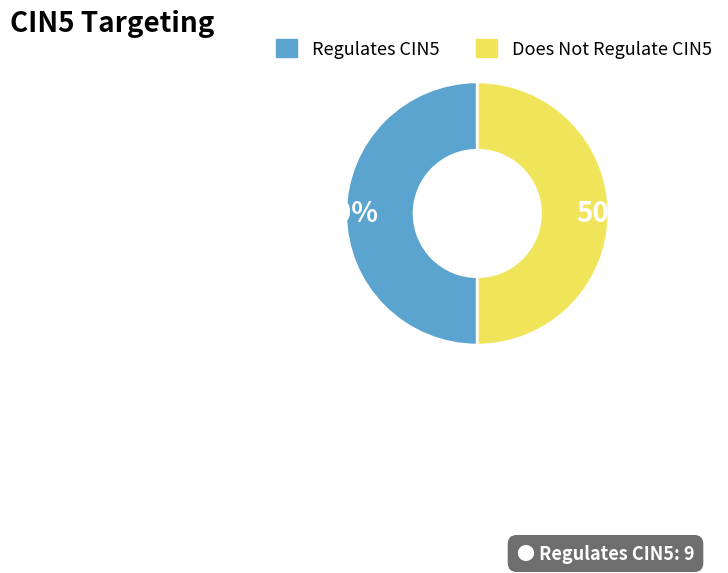

Count the number of slices in the pie.

2